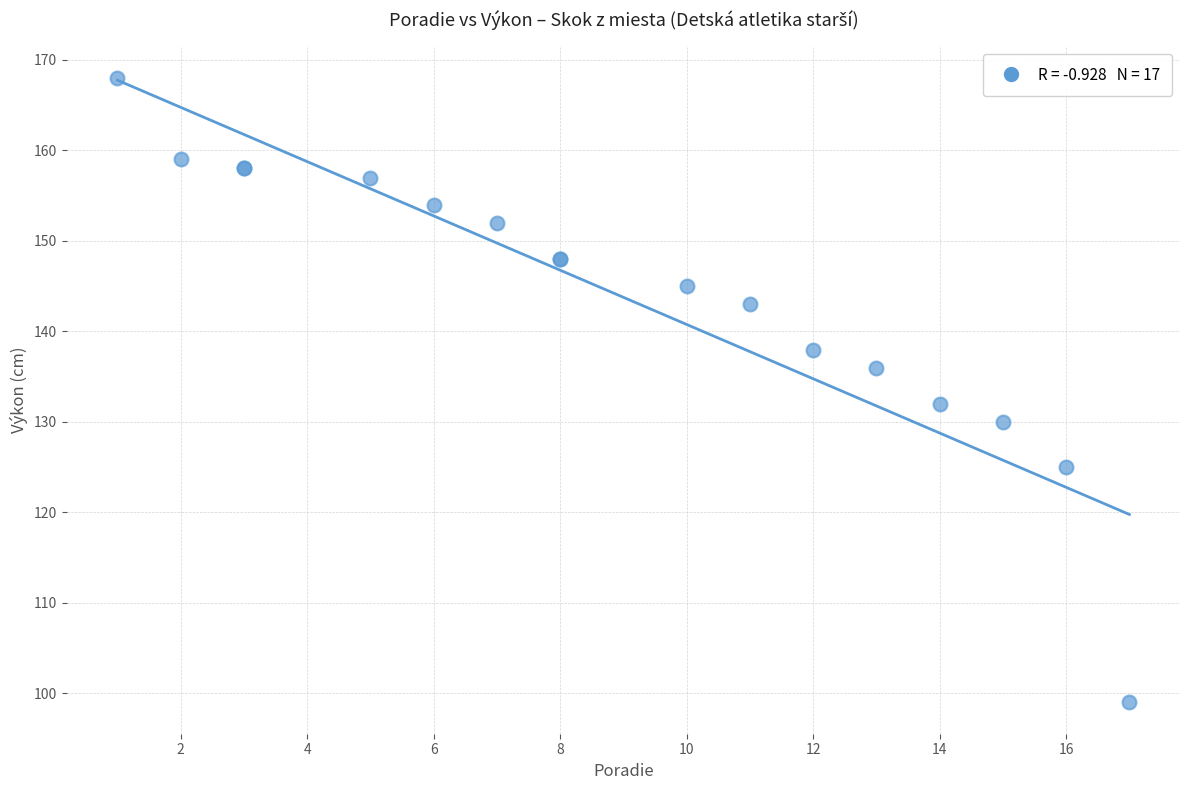

What Y value in the scatter plot is closest to 133?

132